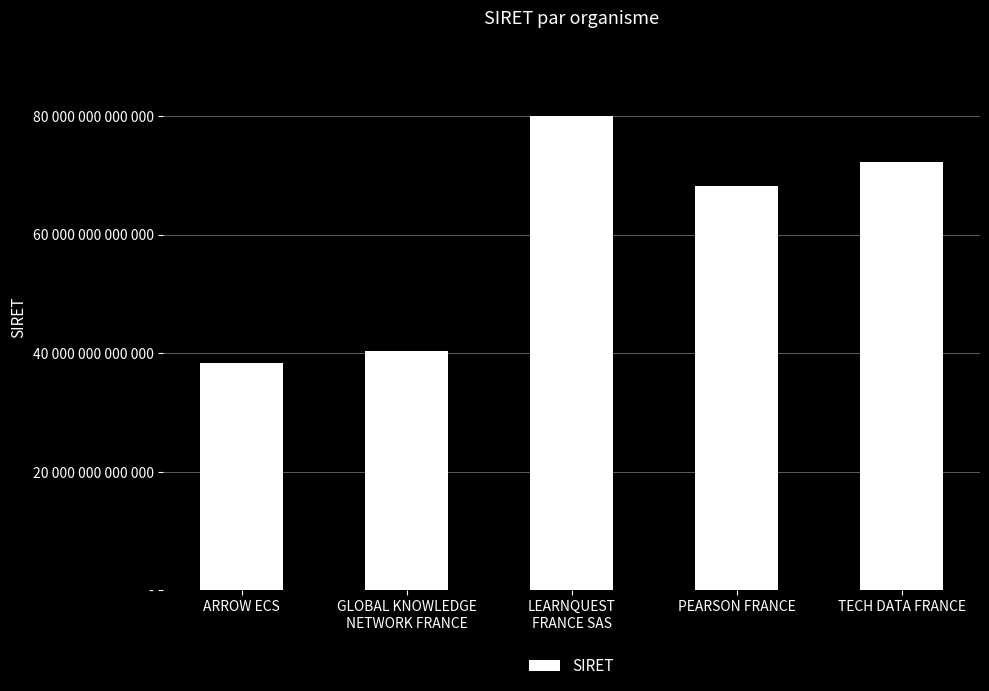

Are the bars horizontal?

No